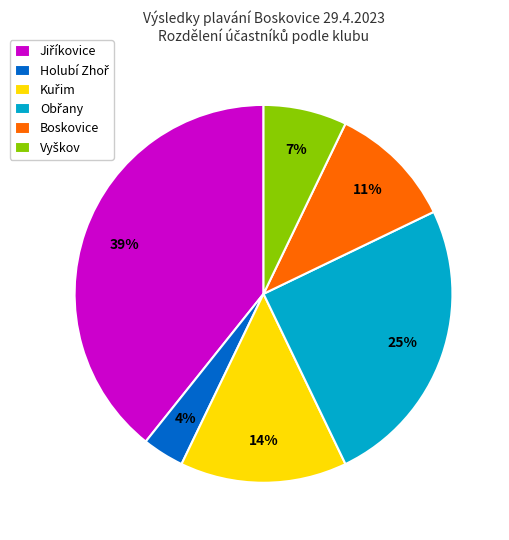

To the nearest percent, what is the average slice percentage?

17%